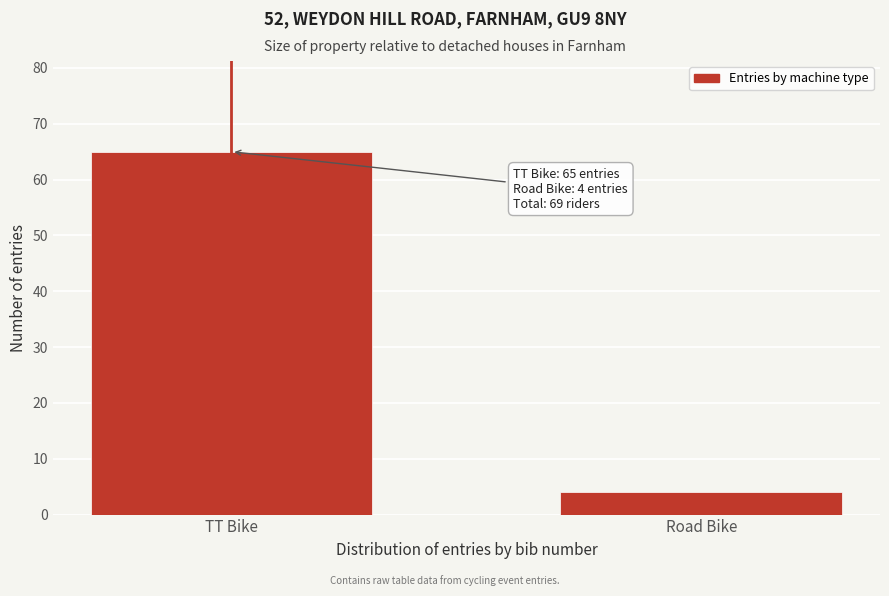

Reading left to right, what are all the values shown in this chart?

TT Bike=65	Road Bike=4